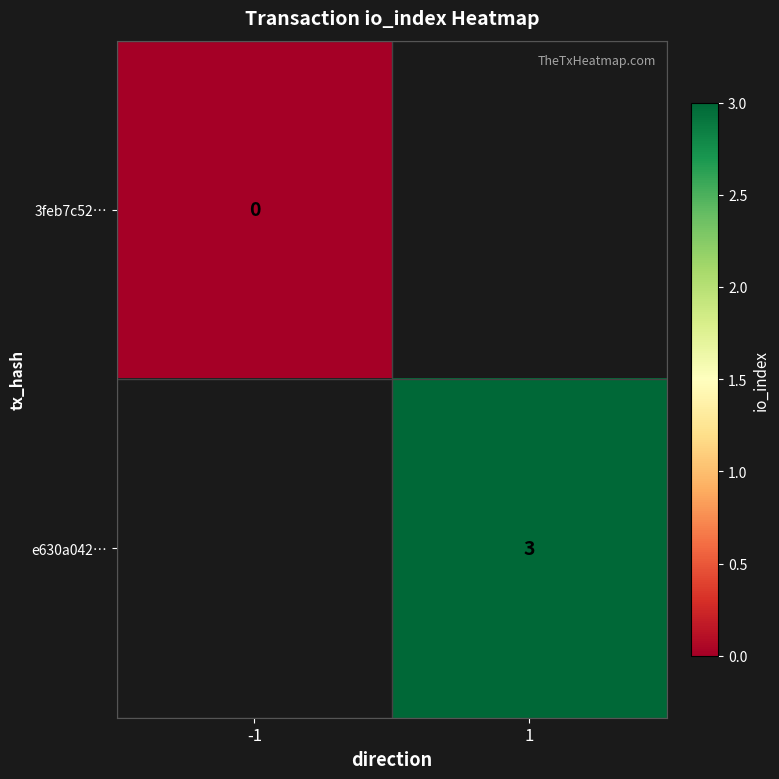

The value of e630a042… at 1 is 4. True or false?

False